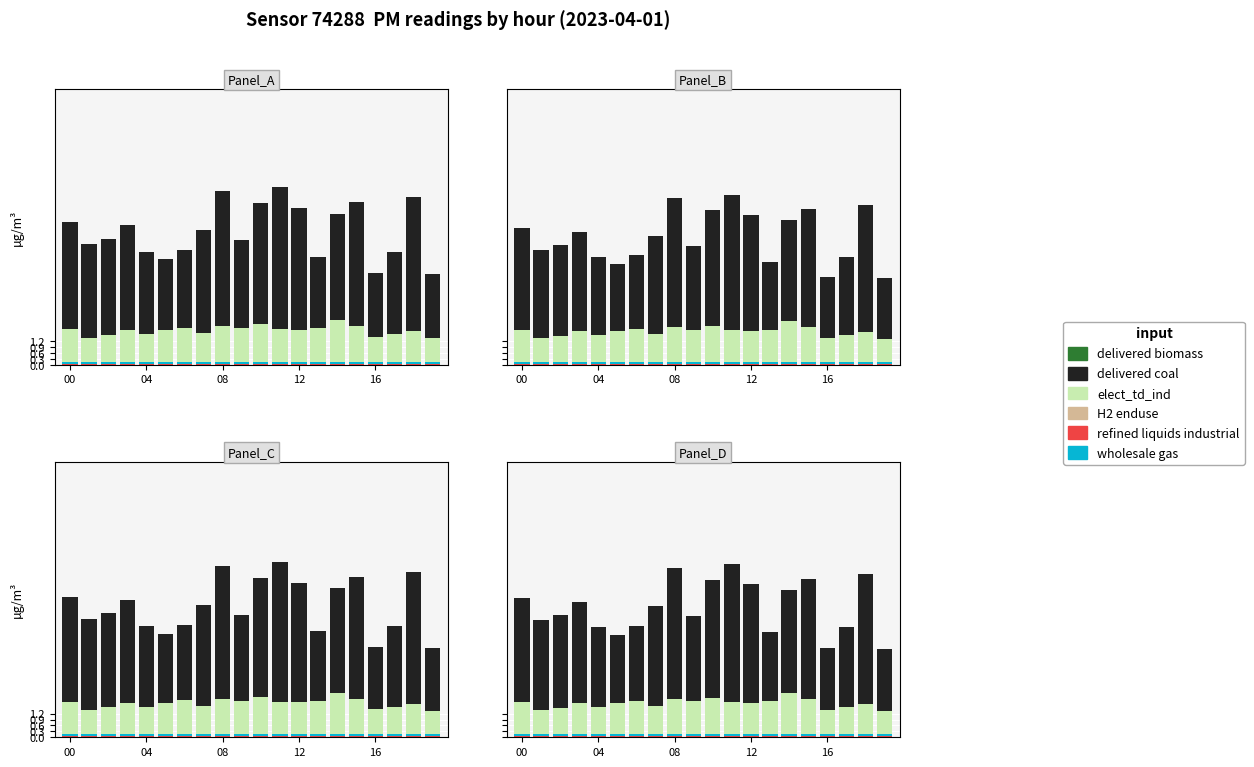

What is the sum of the elect_td_ind values at 18 and 16?

2.9